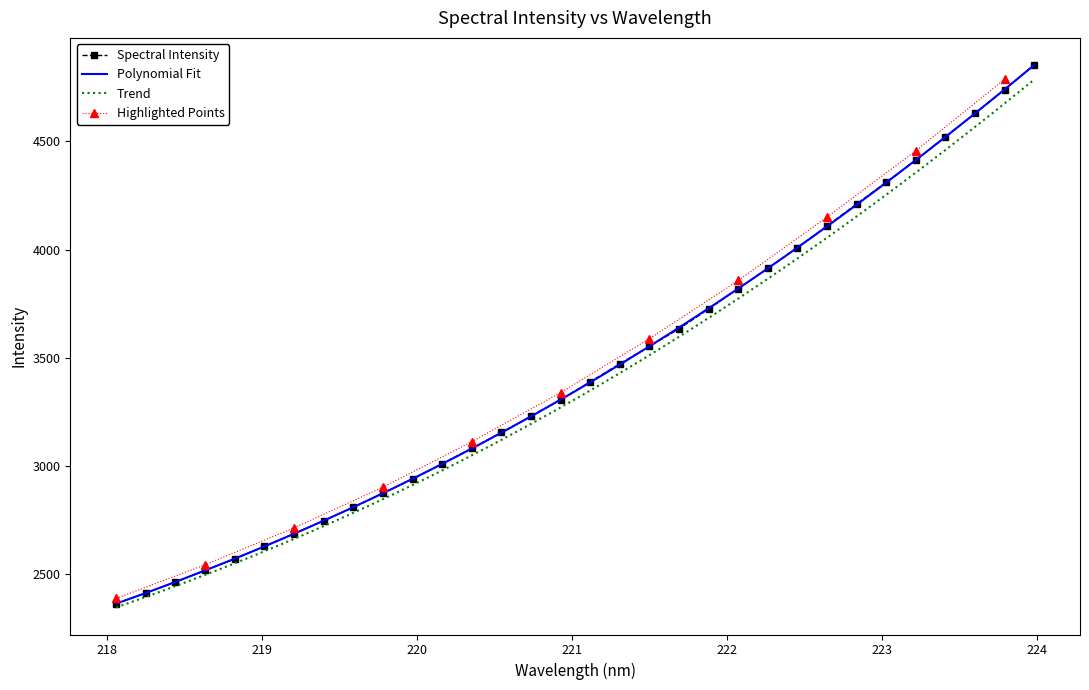

True or false: the data has more than 0 interior local peaks.

False